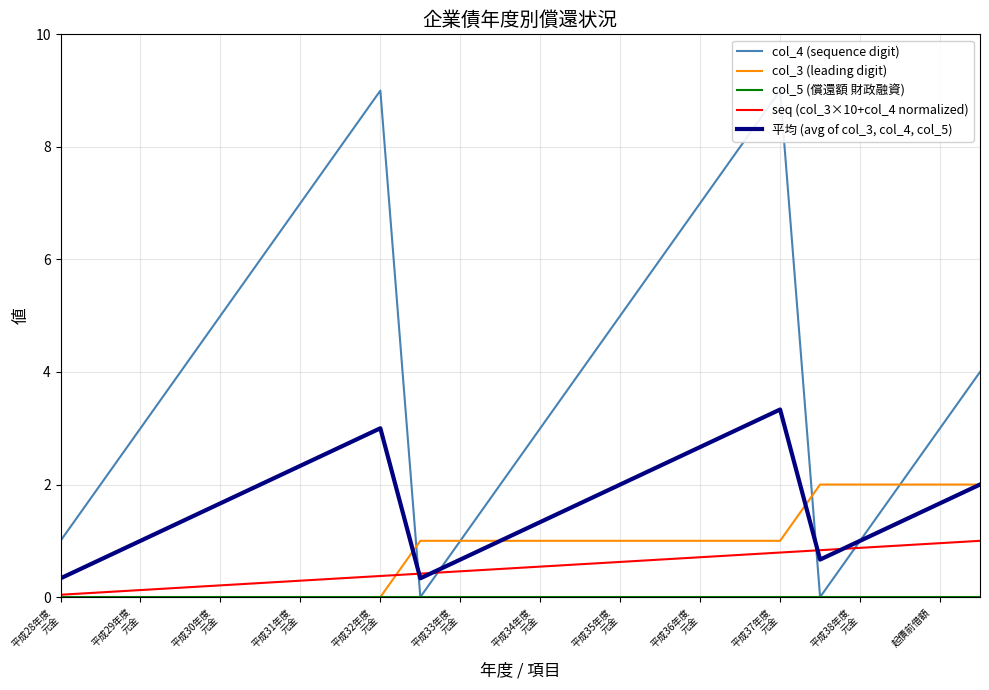

Which series ends up on top after the final intersection of col_4 (sequence digit) and col_3 (leading digit)?

col_3 (leading digit)